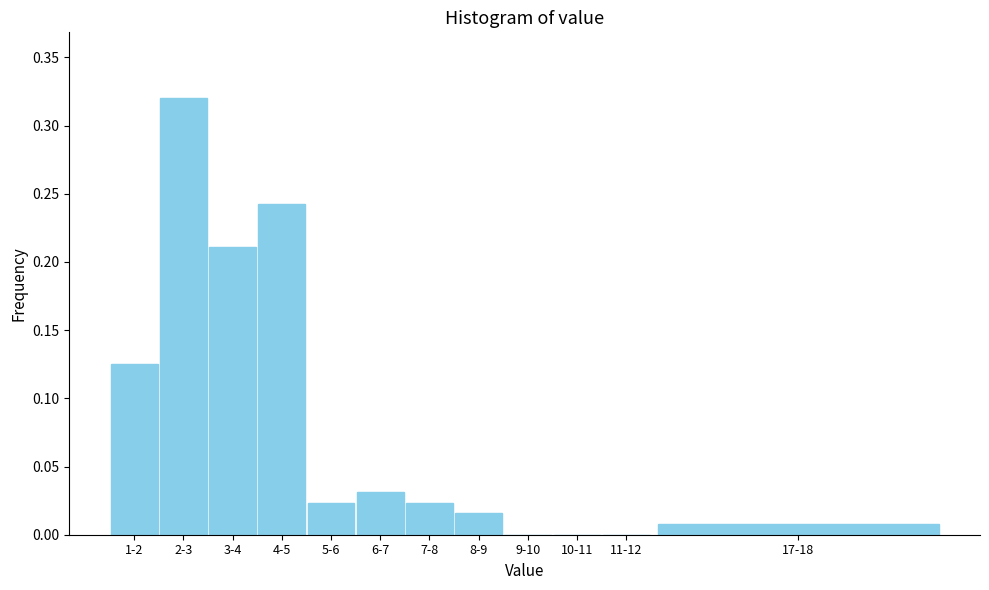

Which category has the highest value across all series?

2-3